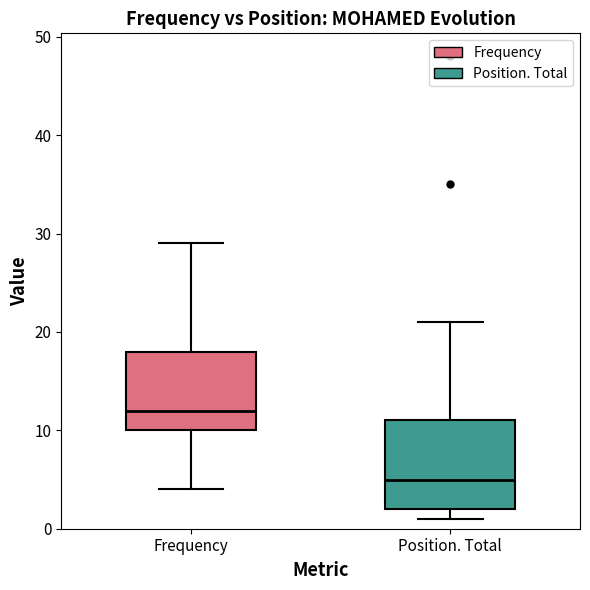

Reading left to right, transcribe this box plot: for each box, give where its median line is, the range the box spans, and where its two whiskers end, as read against the y-axis. The values are not printed on the chart, so give them approximately, as read against the axis.

Frequency: median 12, box 10 to 18, whiskers 4 to 29
Position. Total: median 5, box 2 to 11, whiskers 1 to 21